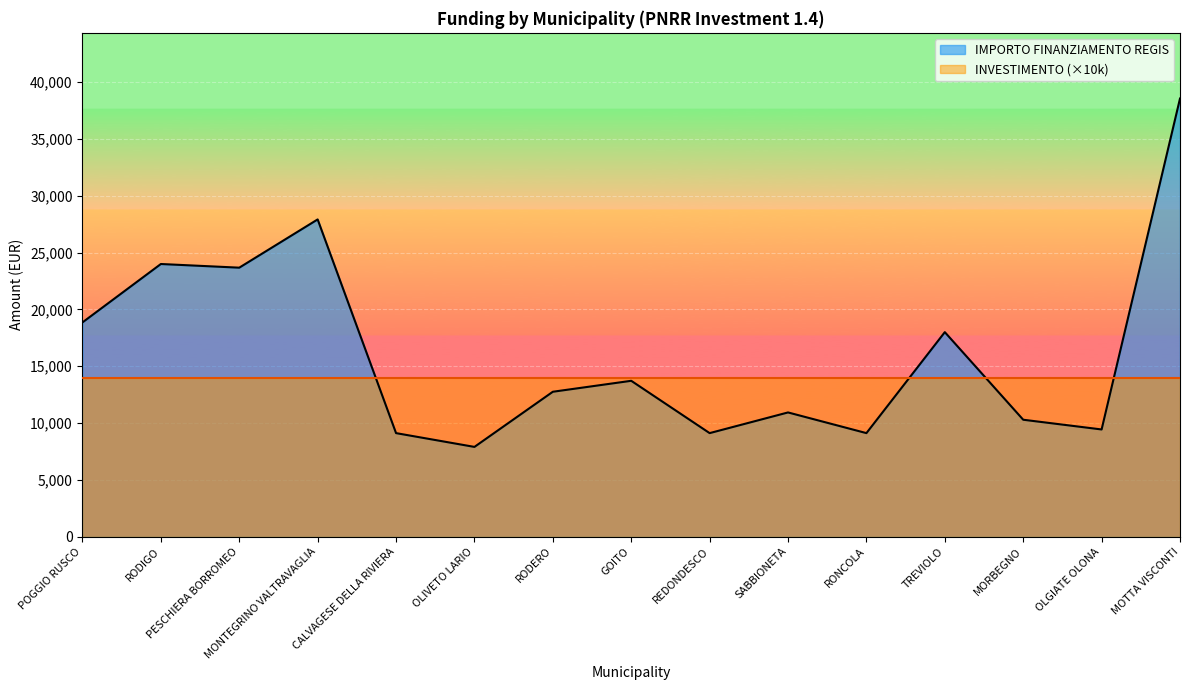

What position from the right is RODIGO?

14